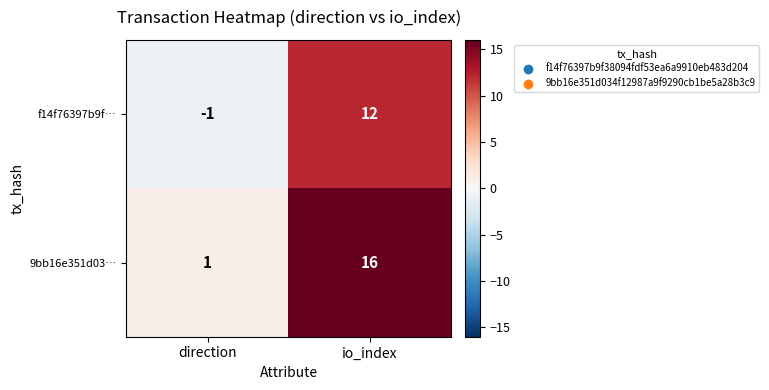

Which series has the largest total across all categories?

9bb16e351d03…